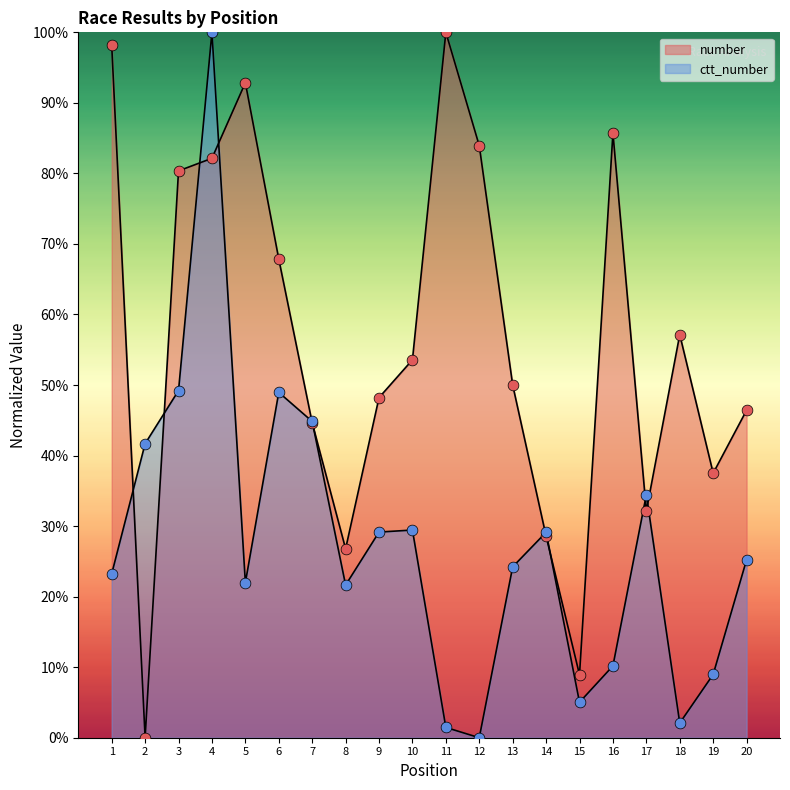

Which series reaches the maximum Y coordinate?

number